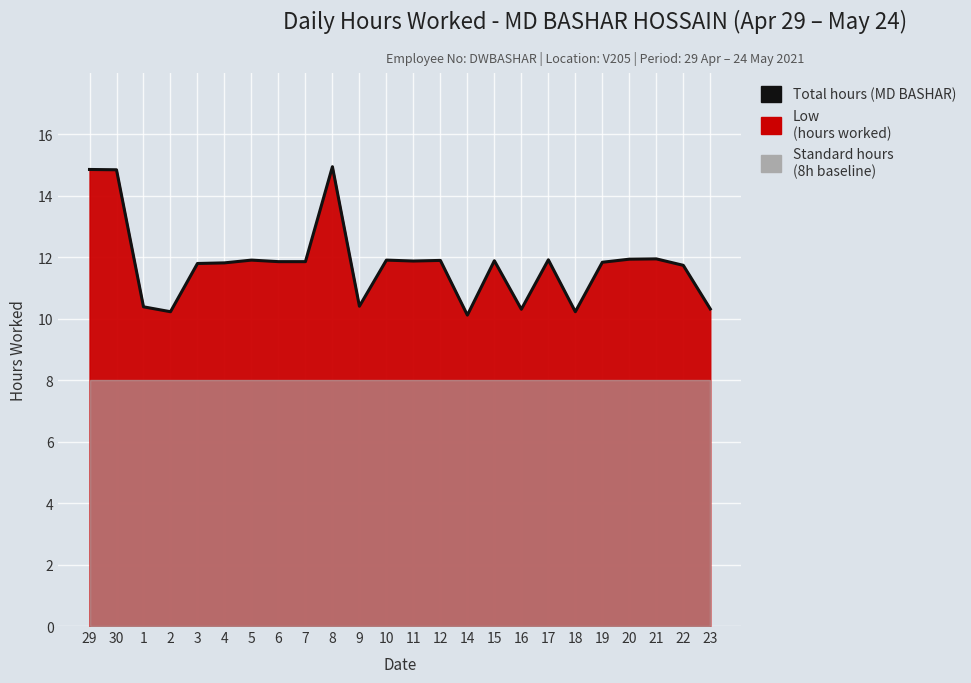

Is it true that the value at 12 is 19.6?

False